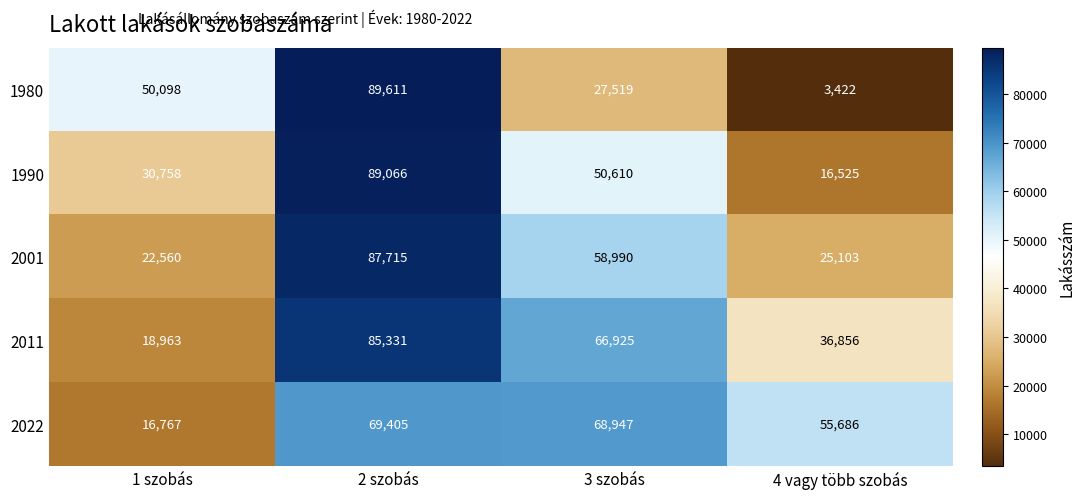

At which category does the chart reach its minimum across all series?

4 vagy több szobás